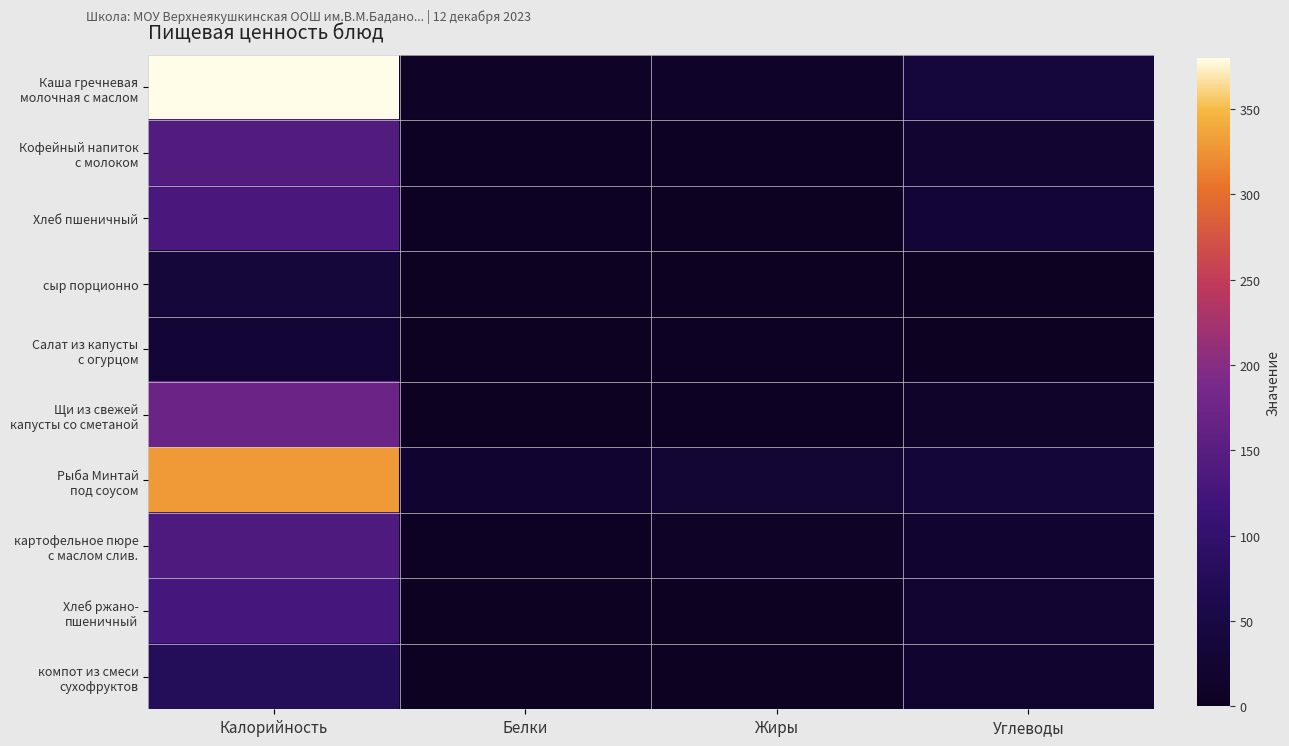

Which series has the largest range (max minus min)?

Каша гречневая молочная с маслом